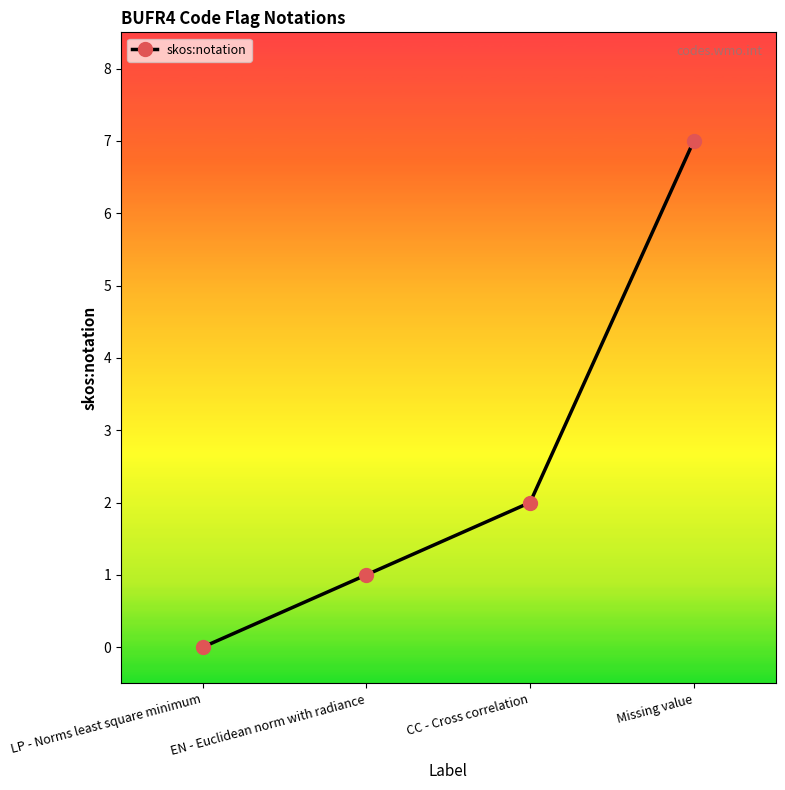

Reading left to right, transcribe all the data shown in this chart.

0	1	2	7